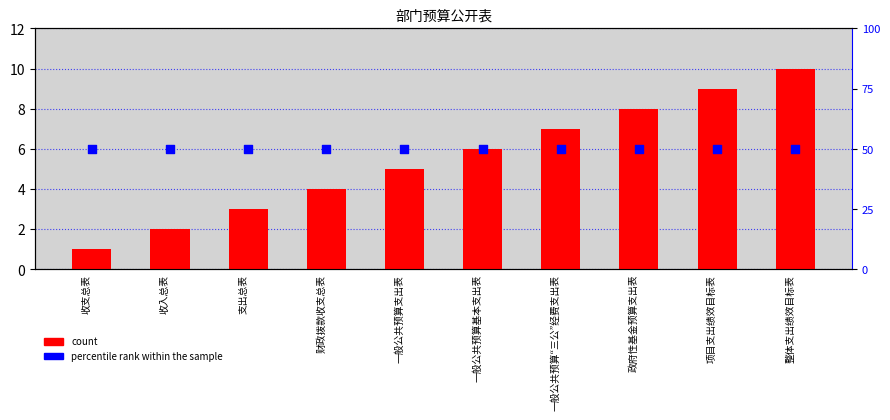

Which series has the largest total across all categories?

percentile rank within the sample